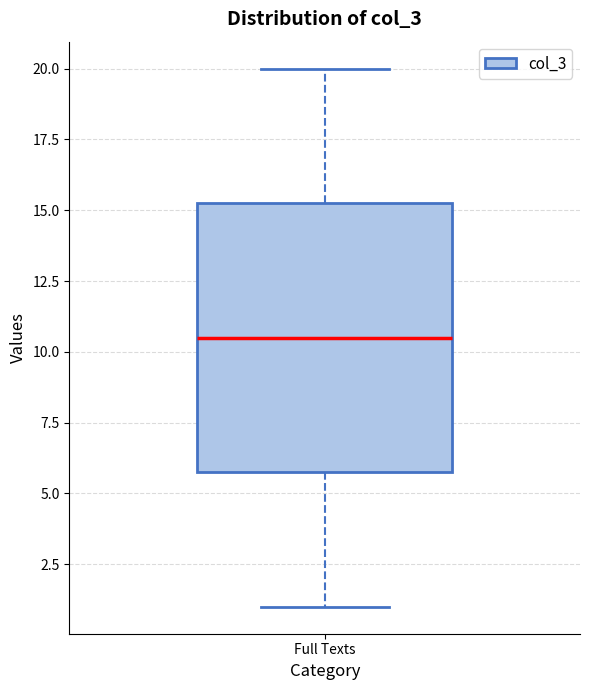

Read this box plot against the y-axis: the position of the median line, the range covered by the box, and the ends of both whiskers. The values are not printed on the chart, so give them approximately, as read against the axis.

median 10.5, box 6.0 to 15.5, whiskers 1.0 to 20.0